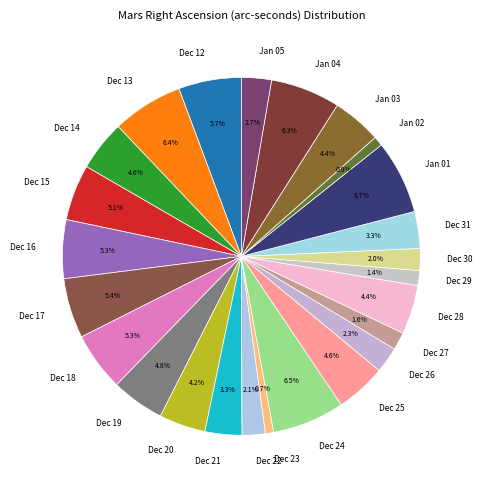

Does any single category account for the majority?

No